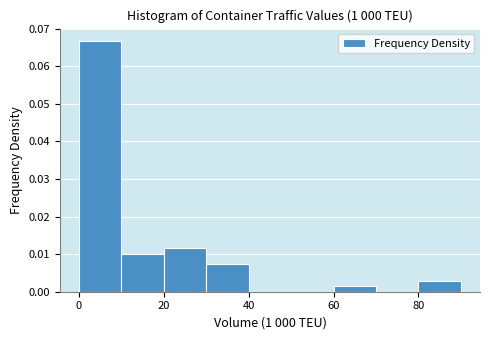

Which range on the x-axis has the tallest bar?

0 to 10